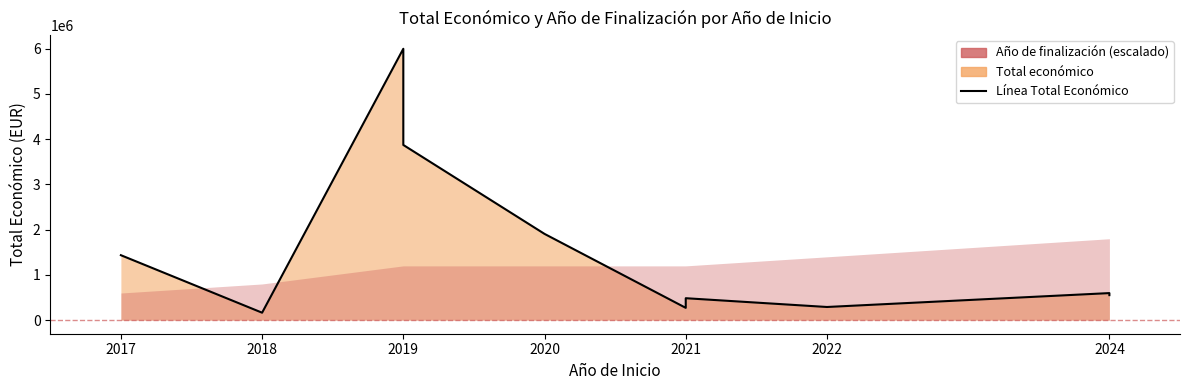

What is the difference between the values at 2022 and 2024?

262213